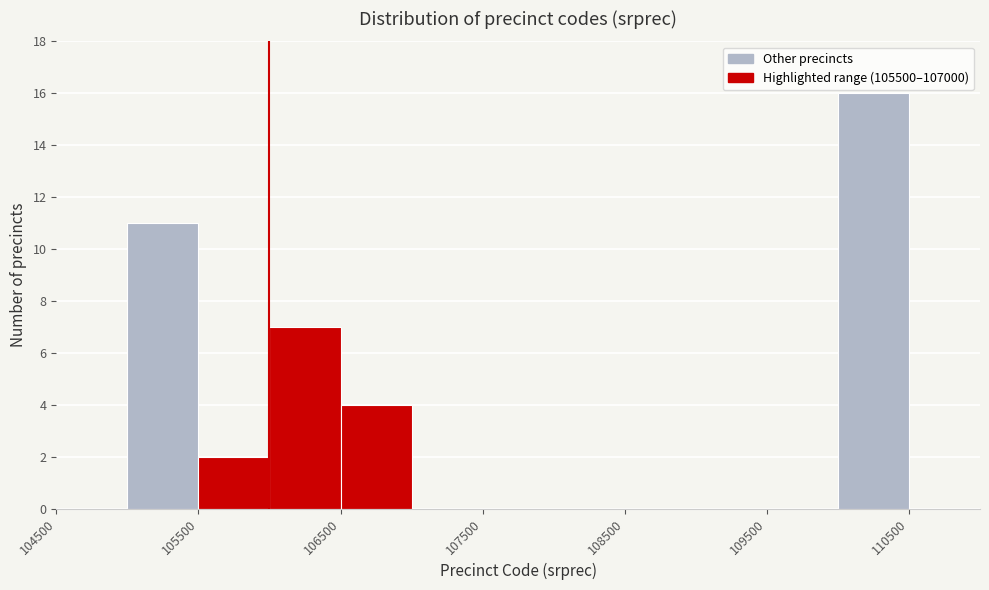

What is the height of the bar covering 105500 to 106000 on the x-axis? The values are not printed on the chart, so give them approximately, as read against the axis.

2